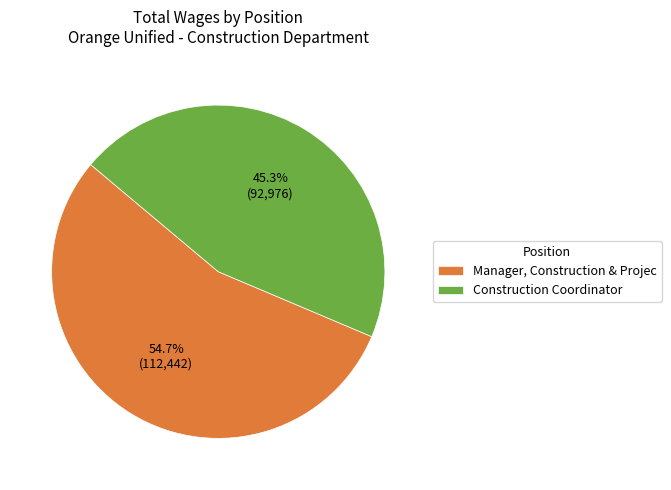

How many segments does this pie chart have?

2